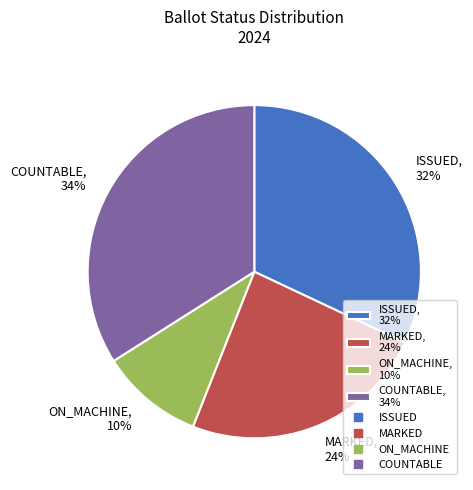

To the nearest percent, what is the difference between the COUNTABLE, 34% and ON_MACHINE, 10% slice percentages?

24%